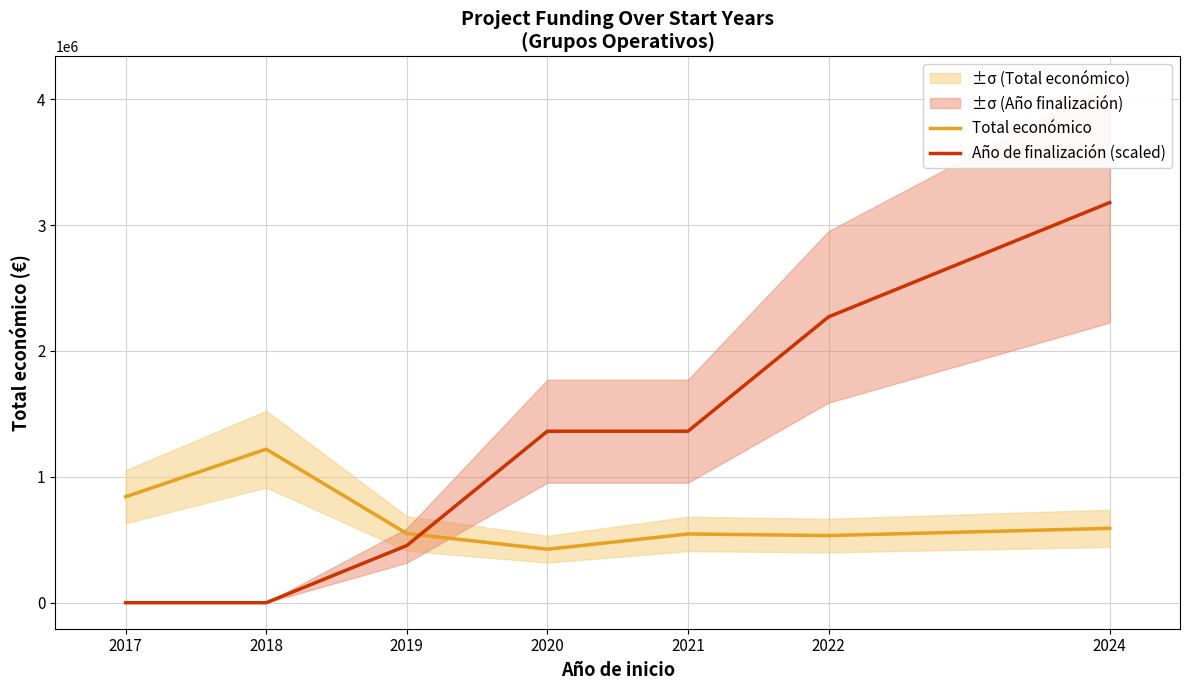

Which series has the largest range (max minus min)?

Año de finalización (scaled)